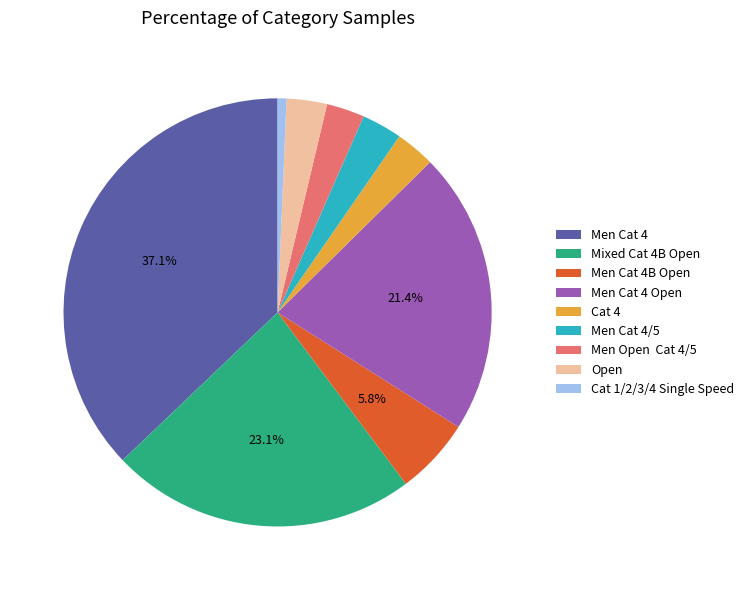

To the nearest percent, what portion does Open represent?

3%